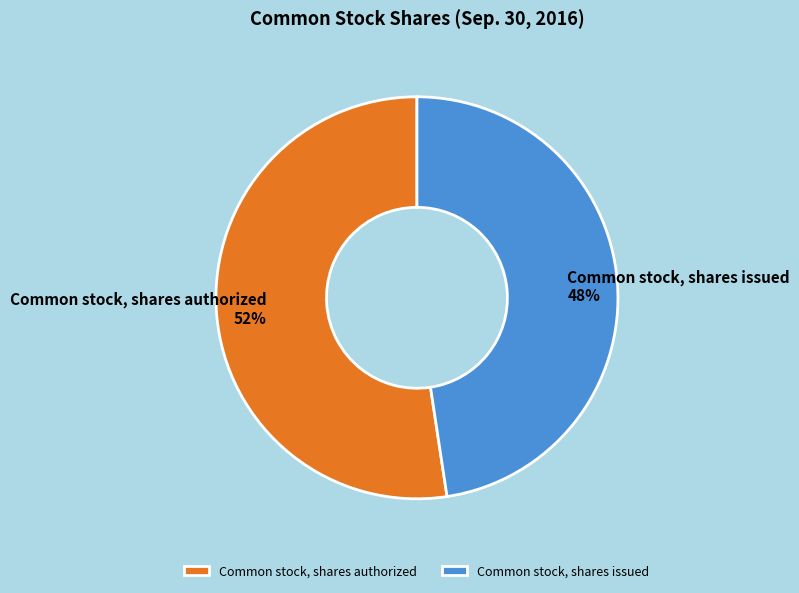

Is the sum of Common stock, shares issued and Common stock, shares authorized greater than half?

Yes